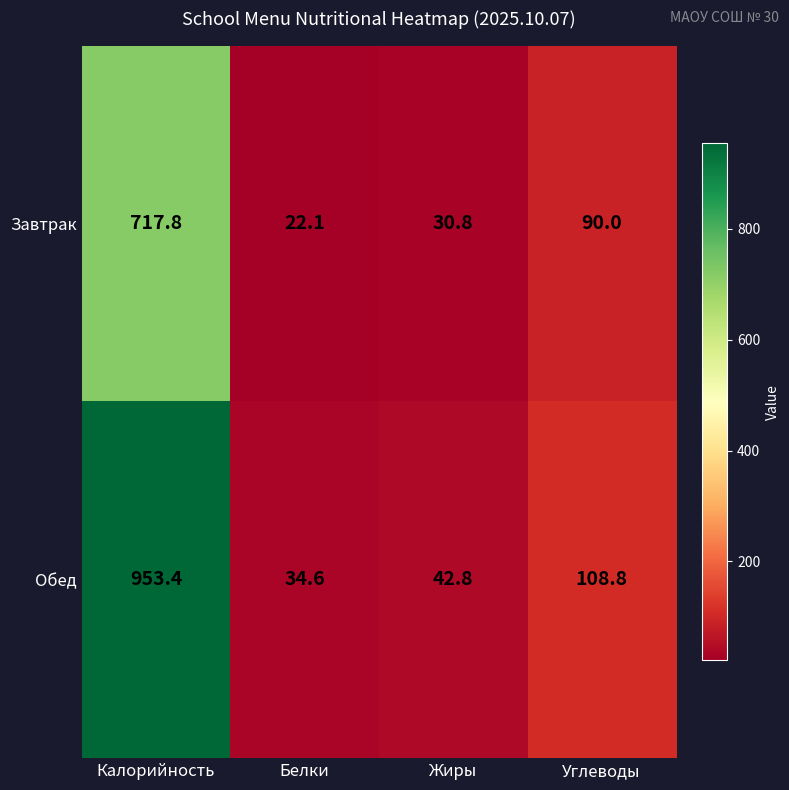

What is the difference between the maximum and minimum values in the Обед series?

918.8